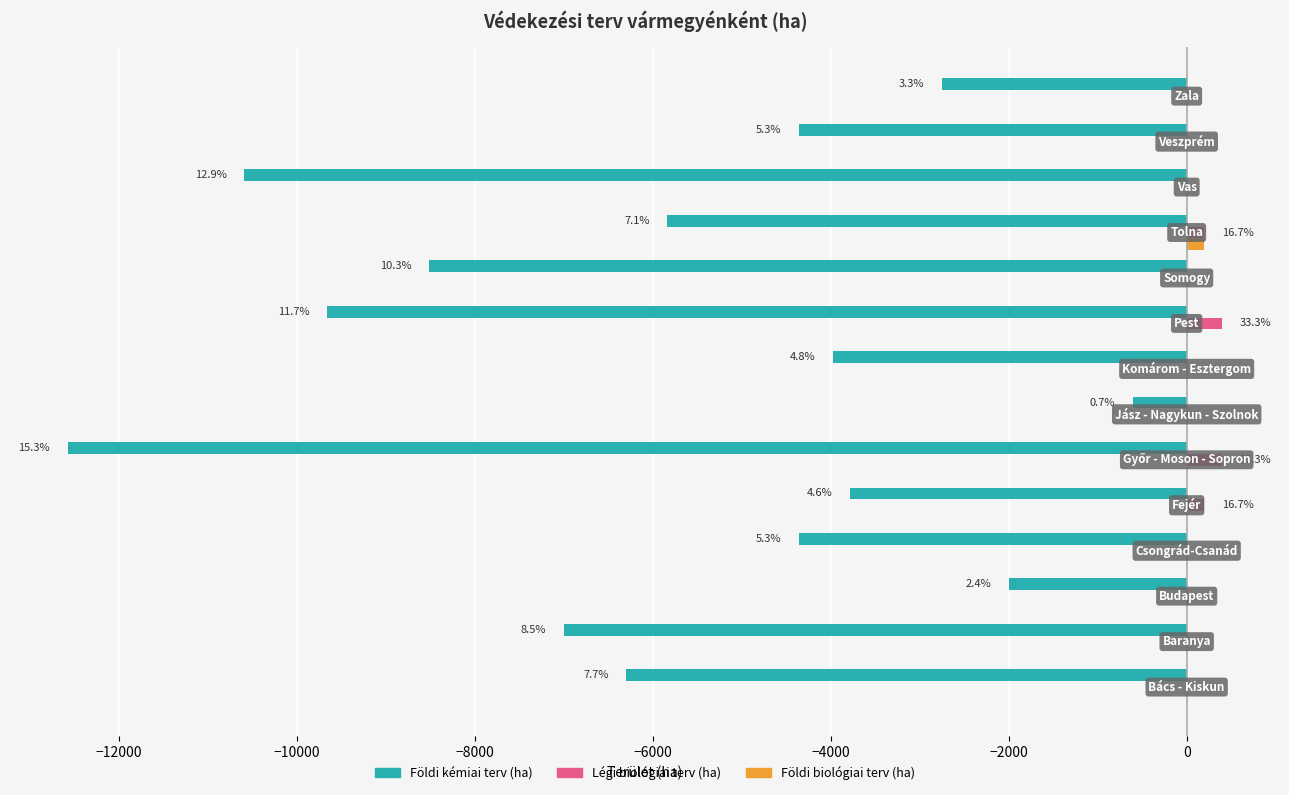

What are all the series names shown in the legend?

Földi kémiai terv (ha), Légi biológiai terv (ha), Földi biológiai terv (ha)